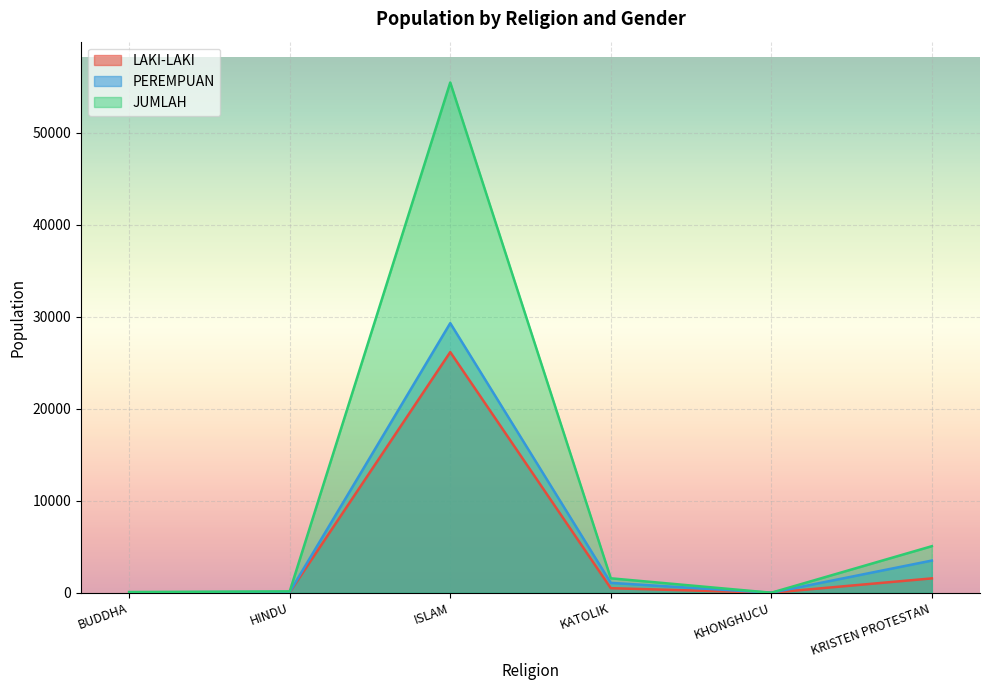

What are all the series names shown in the legend?

LAKI-LAKI, PEREMPUAN, JUMLAH